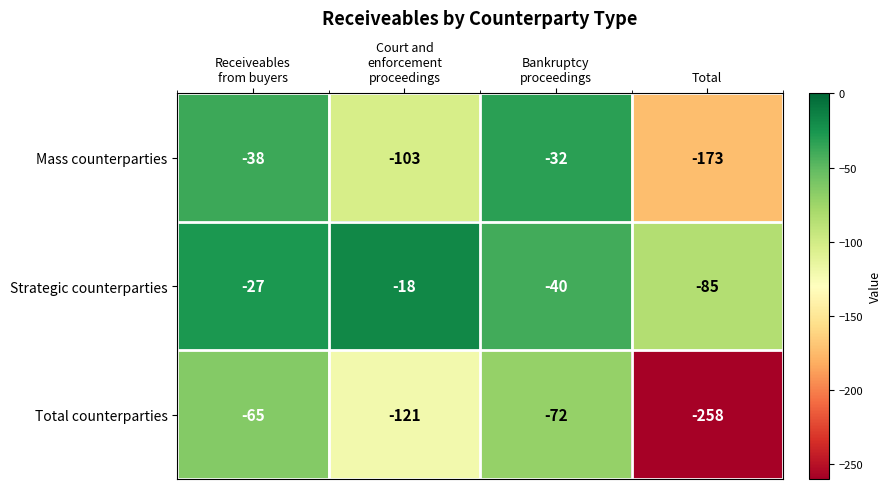

What is the sum of all Total counterparties values?

-516